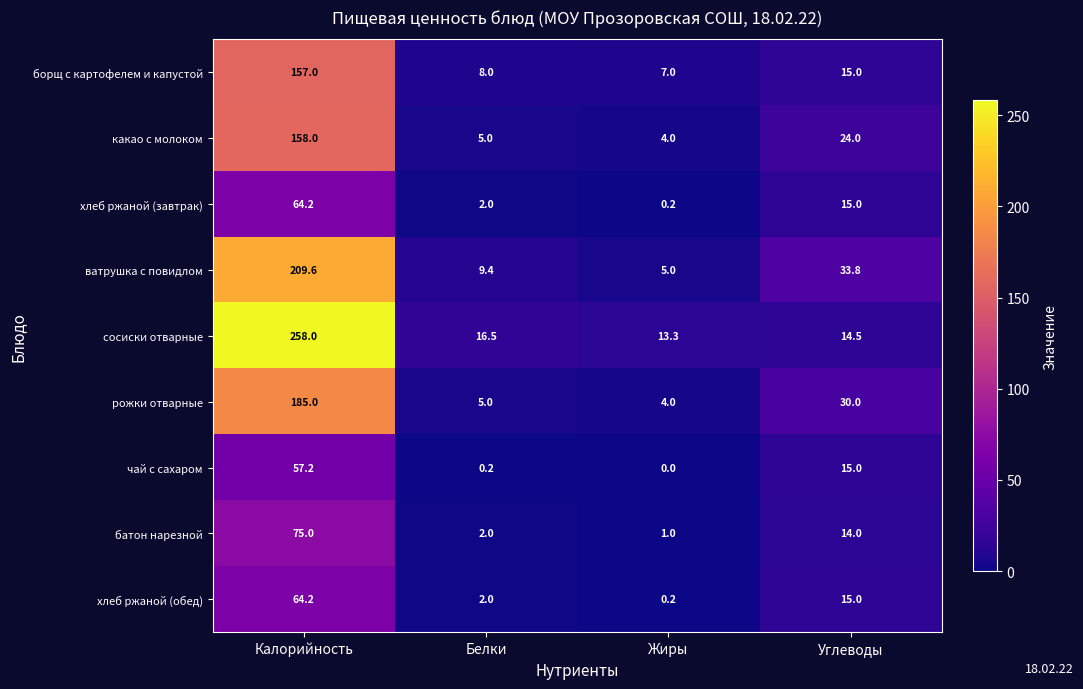

Which series has the largest total across all categories?

сосиски отварные